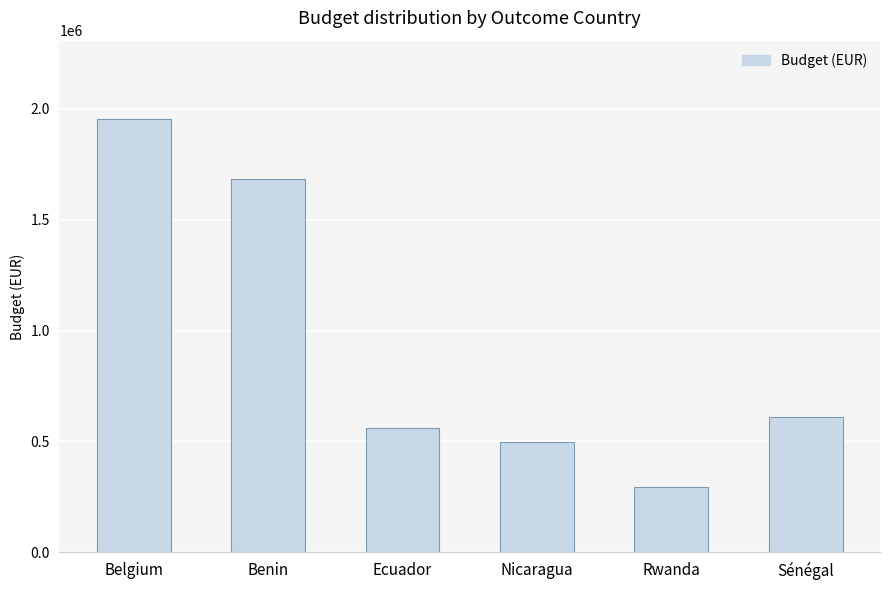

What is the difference between the second highest and second lowest values?

1184498.8